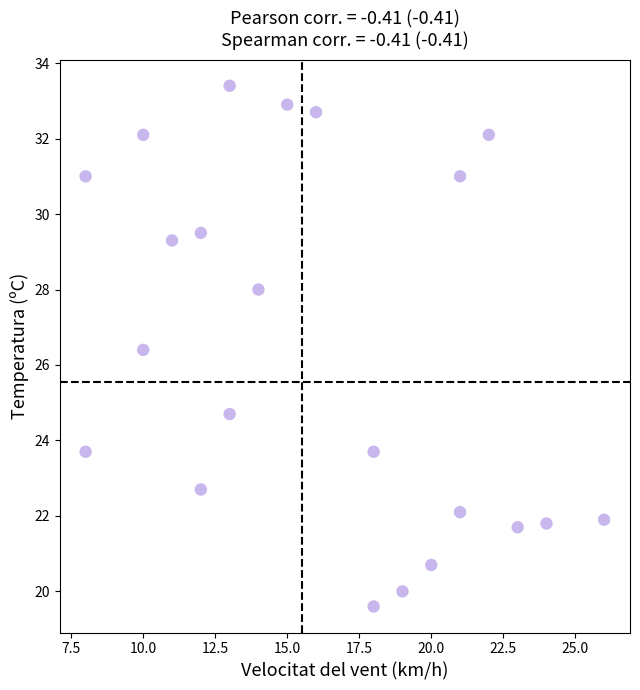

What Y value in the scatter plot is closest to 26?

26.4